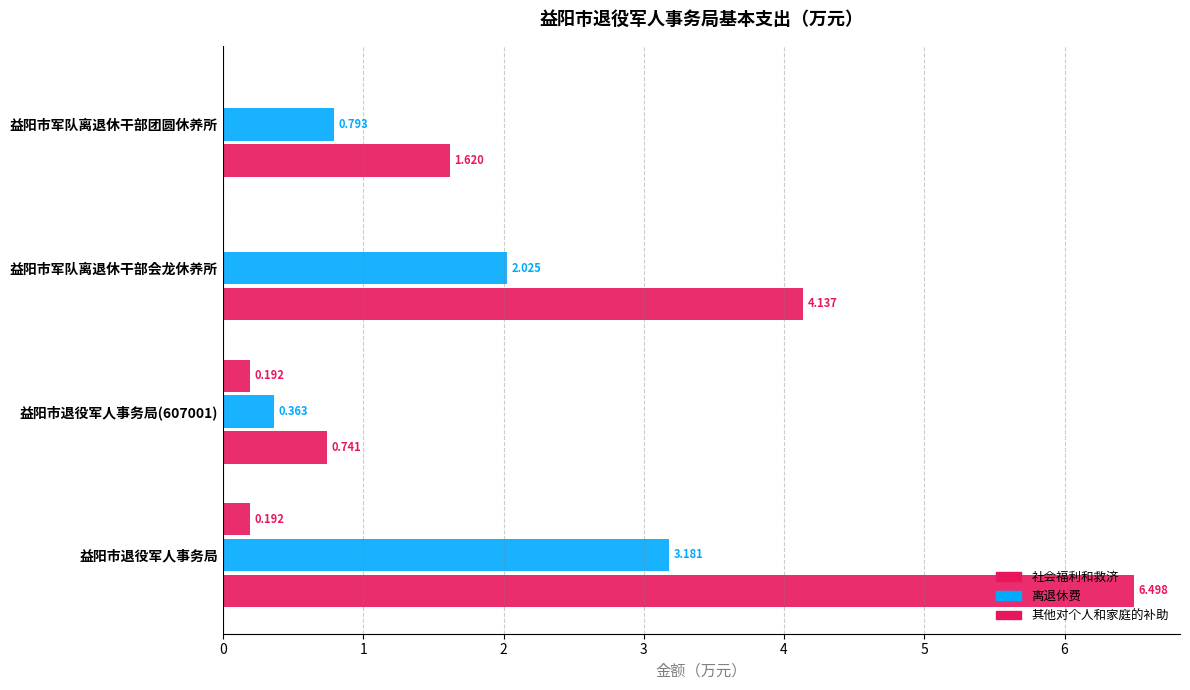

List the series in order of their peak value, highest first.

社会福利和救济, 离退休费, 其他对个人和家庭的补助